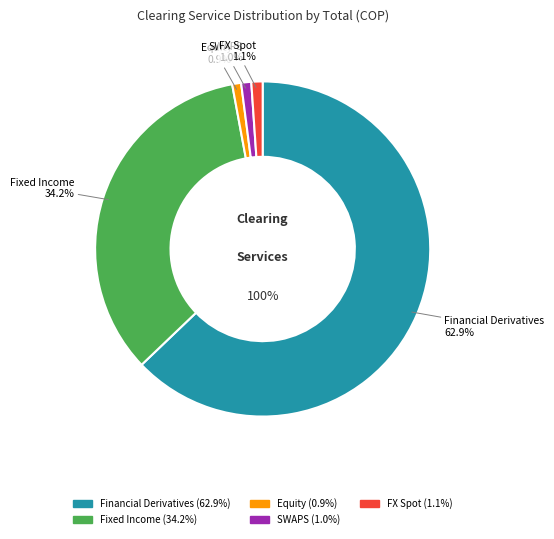

Which slice is the largest?

CRCC_Financial Derivatives